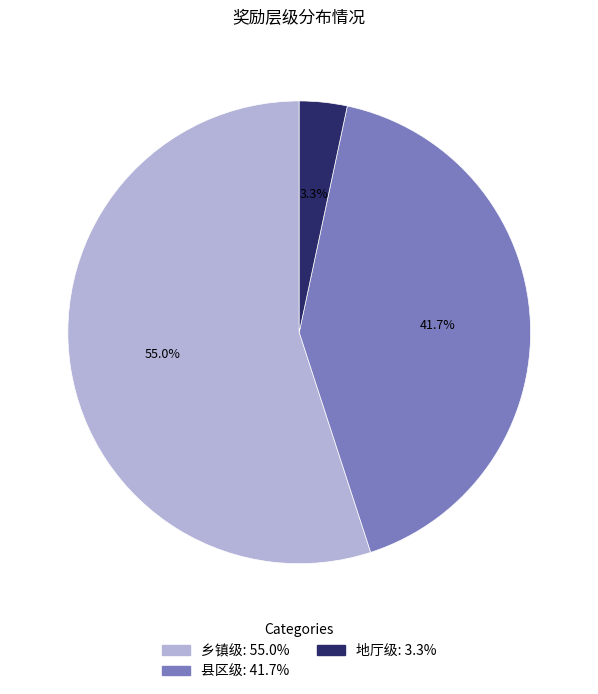

To the nearest percent, what is the difference between the largest and smallest slice percentages?

52%